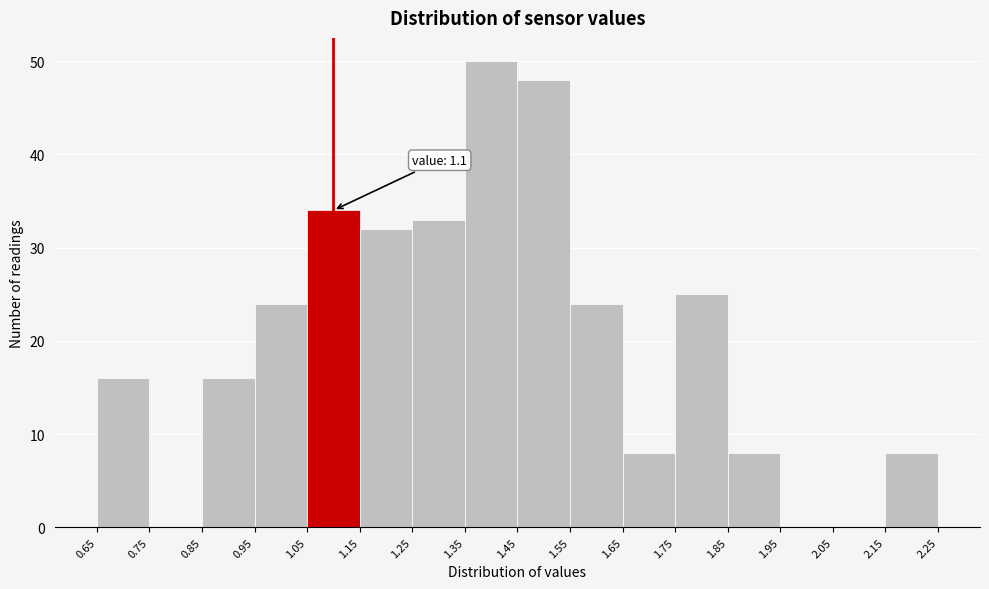

Over which range of the x-axis is the bar tallest?

1.35 to 1.45